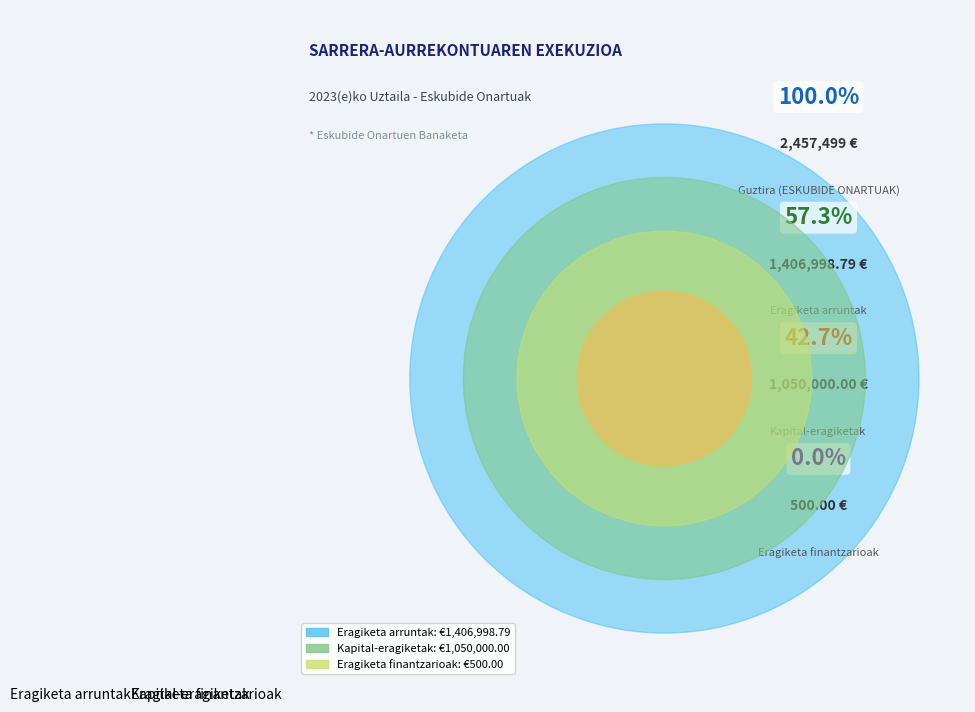

Approximately how many times larger is the value at Kapital-eragiketak compared to Eragiketa arruntak?

0.7